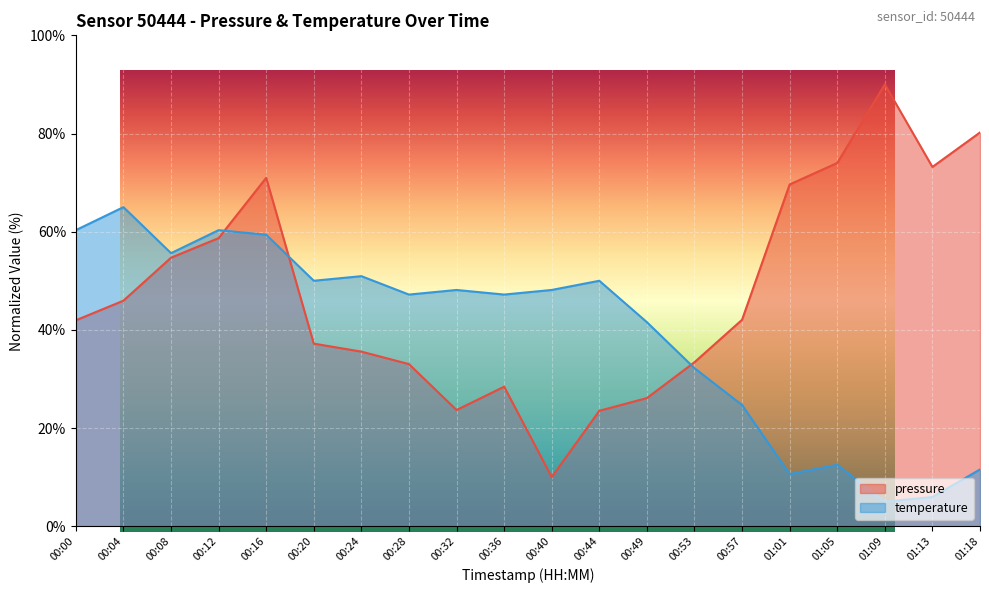

Reading right to left, list all the values displayed in this chart.

pressure: 80.2	73.2	90.0	74.0	69.6	42.1	33.4	26.1	23.5	10.0	28.4	23.7	33.0	35.6	37.2	71.0	58.7	54.7	45.9	41.9
temperature: 11.6	5.9	5.0	12.5	10.6	24.7	32.2	41.6	50.0	48.1	47.2	48.1	47.2	50.9	50.0	59.4	60.3	55.6	65.0	60.3